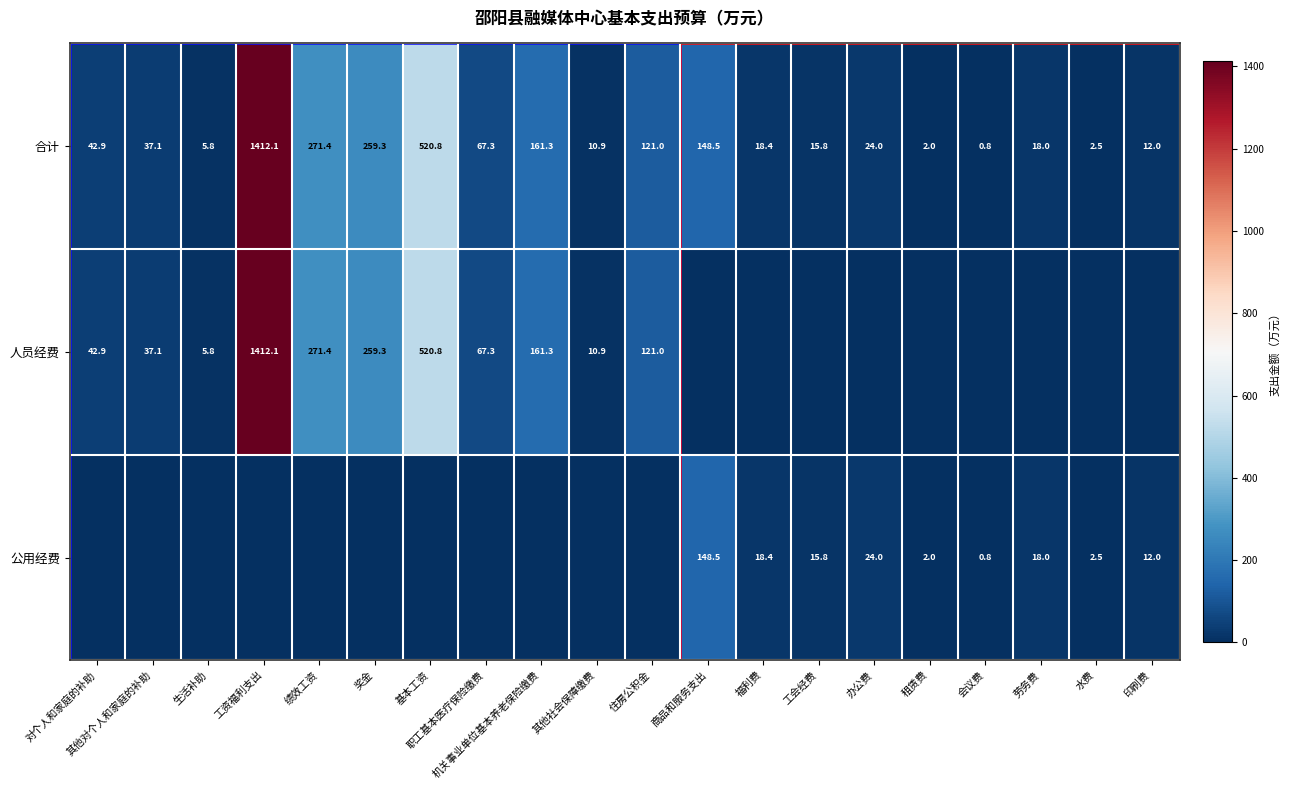

Is the value of 合计 at 其他对个人和家庭的补助 greater than the value of 公用经费 at 印刷费?

Yes